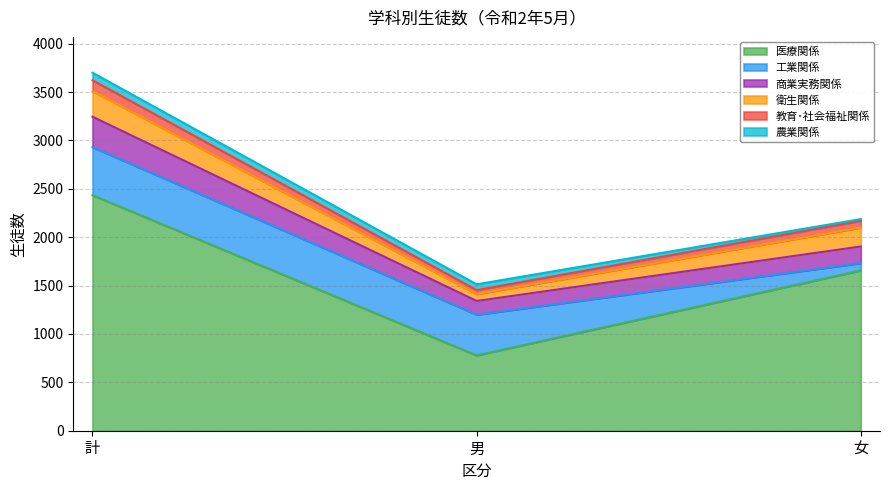

The 商業実務関係 series shows 3165 at 女. True or false?

False